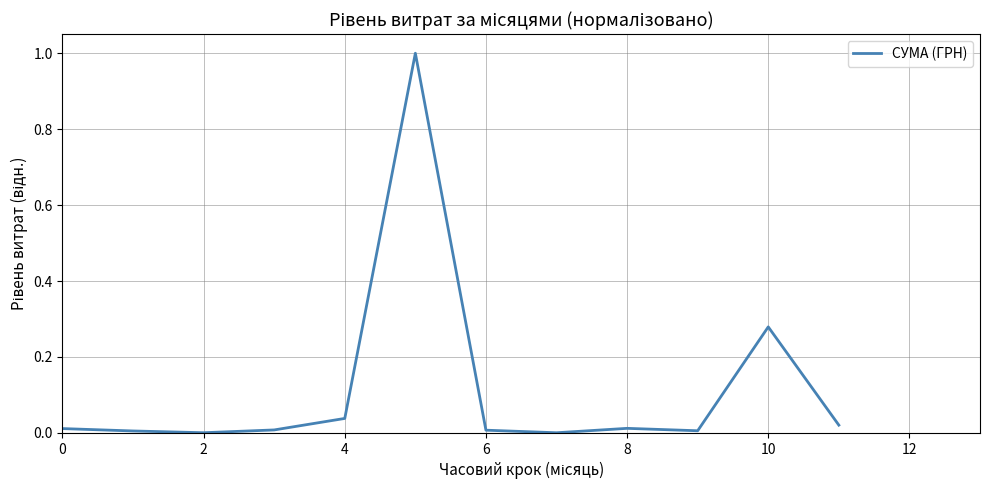

What is the difference between the maximum and minimum values?

1.0